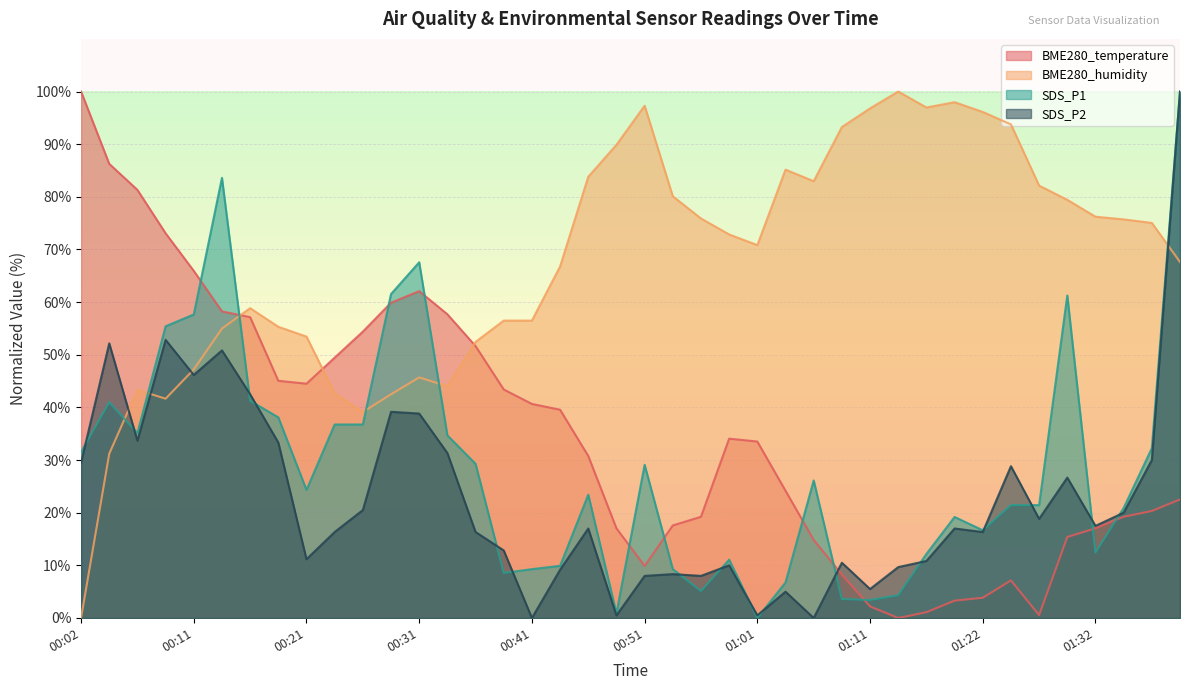

What is the label of the 7th point from the right?

01:24